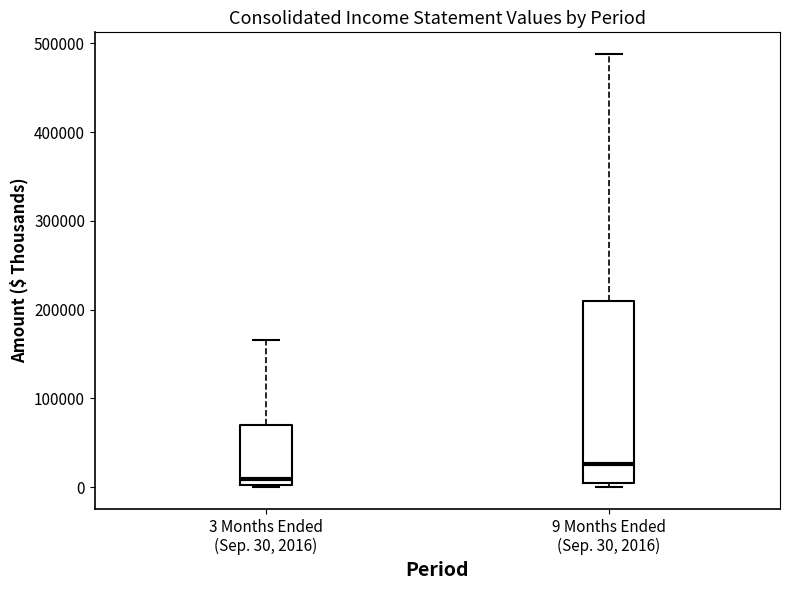

Reading left to right, transcribe this box plot: for each box, give where its median line is, the range the box spans, and where its two whiskers end, as read against the y-axis. The values are not printed on the chart, so give them approximately, as read against the axis.

3 Months Ended (Sep. 30, 2016): median 10000, box 0 to 70000, whiskers 0 to 170000
9 Months Ended (Sep. 30, 2016): median 30000, box 10000 to 210000, whiskers 0 to 490000